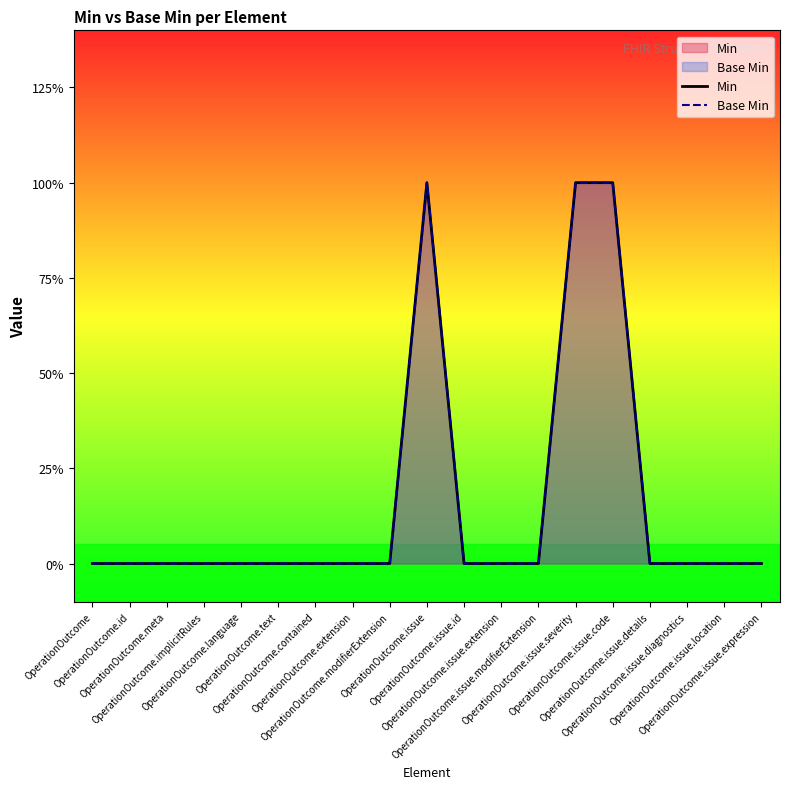

Between OperationOutcome.meta and OperationOutcome.contained, which series saw the biggest shift?

Min